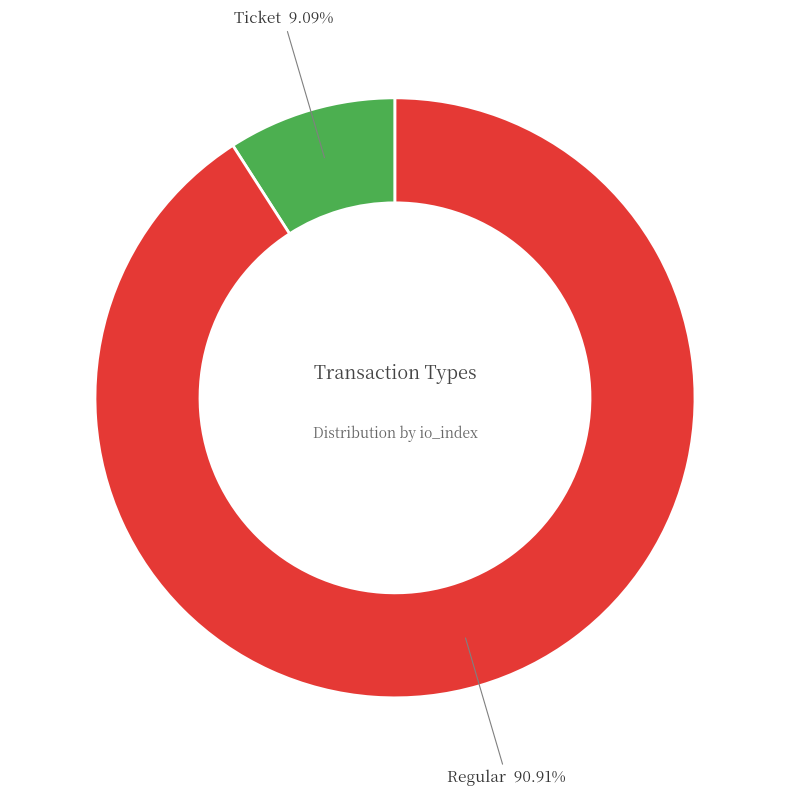

What is the majority slice?

Regular 90.91%